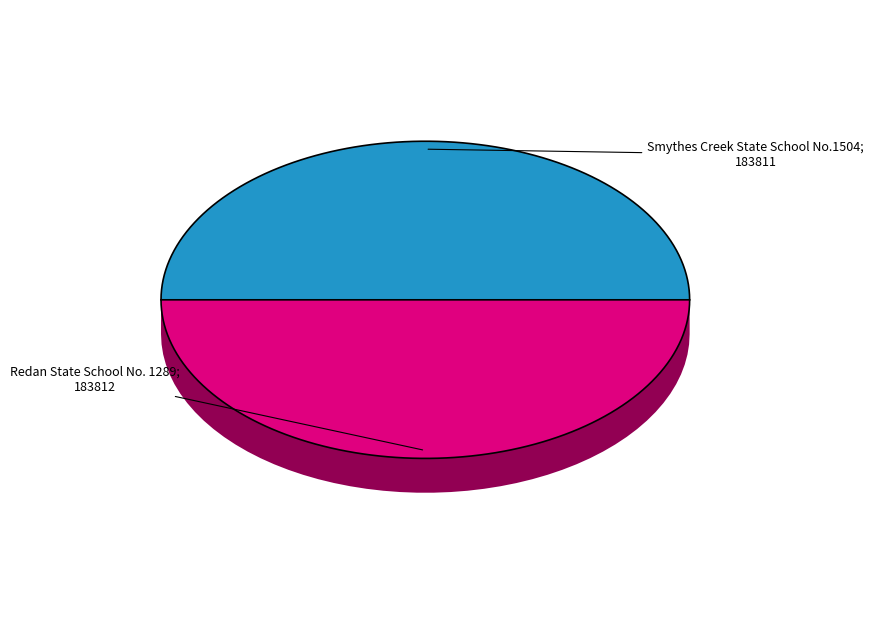

To the nearest percent, what portion does Redan State School No. 1289 represent?

50%